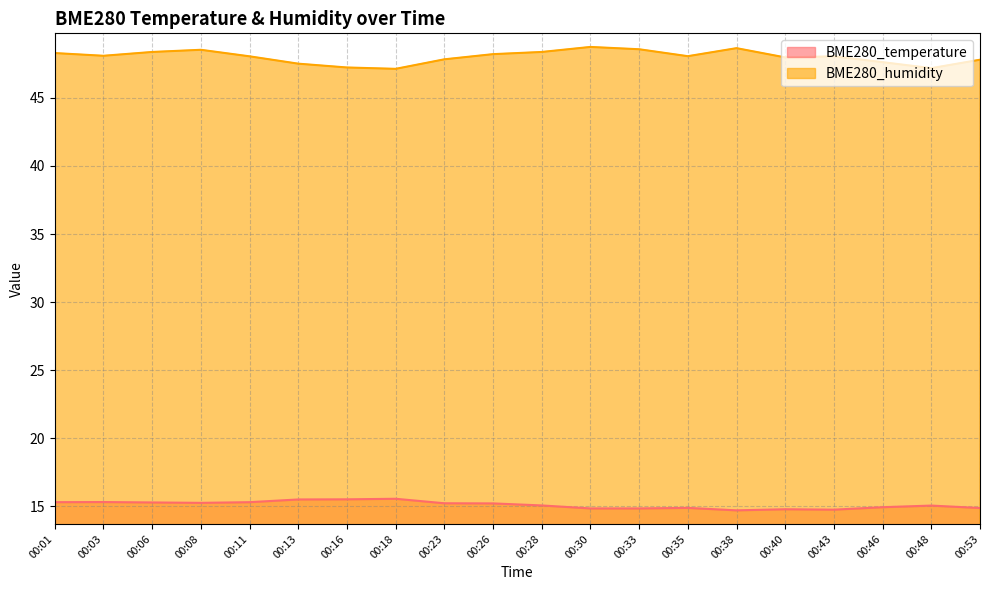

How many lines are shown in the chart?

2